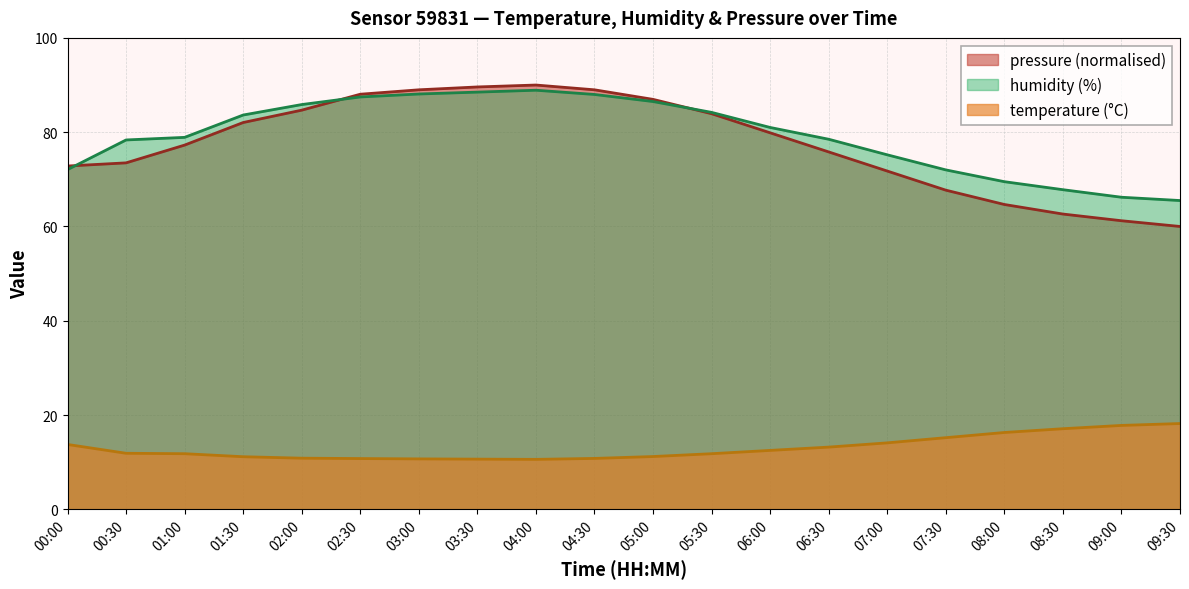

Reading right to left, transcribe all the data shown in this chart.

temperature: 09:30=18.2	09:00=17.8	08:30=17.1	08:00=16.3	07:30=15.2	07:00=14.1	06:30=13.2	06:00=12.5	05:30=11.8	05:00=11.2	04:30=10.8	04:00=10.6	03:30=10.7	03:00=10.7	02:30=10.8	02:00=10.8	01:30=11.2	01:00=11.8	00:30=11.9	00:00=13.8
humidity: 09:30=65.5	09:00=66.2	08:30=67.8	08:00=69.5	07:30=72.0	07:00=75.2	06:30=78.5	06:00=81.0	05:30=84.2	05:00=86.5	04:30=88.0	04:00=88.9	03:30=88.5	03:00=88.1	02:30=87.5	02:00=85.9	01:30=83.6	01:00=78.9	00:30=78.3	00:00=72.1
pressure: 09:30=60.0	09:00=61.2	08:30=62.6	08:00=64.7	07:30=67.7	07:00=71.8	06:30=75.8	06:00=79.9	05:30=83.9	05:00=87.0	04:30=89.0	04:00=90.0	03:30=89.6	03:00=89.0	02:30=88.1	02:00=84.7	01:30=82.0	01:00=77.3	00:30=73.5	00:00=72.8